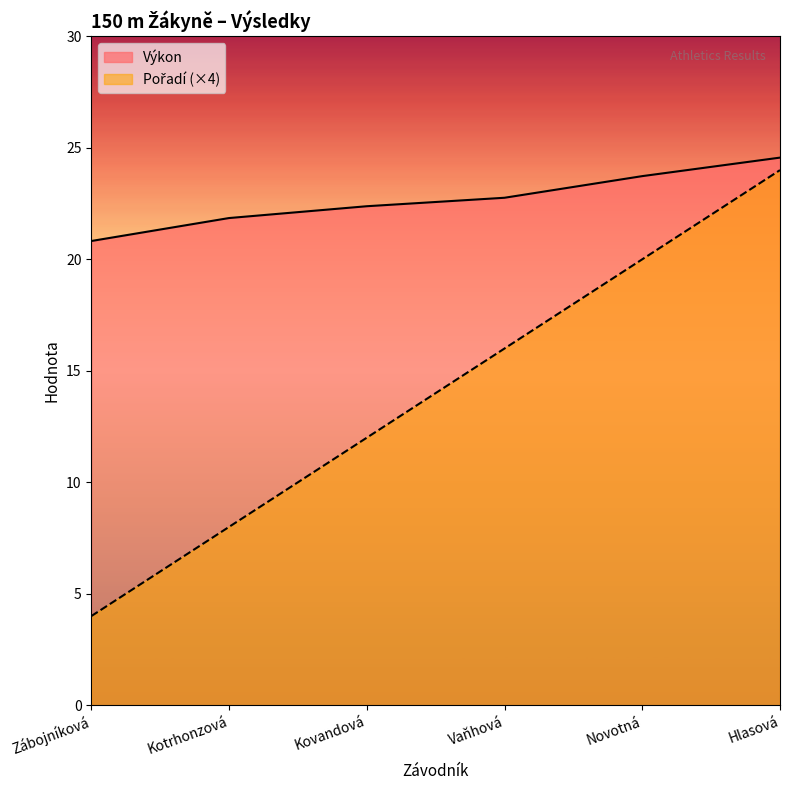

What is the average value of the Výkon series?

22.7